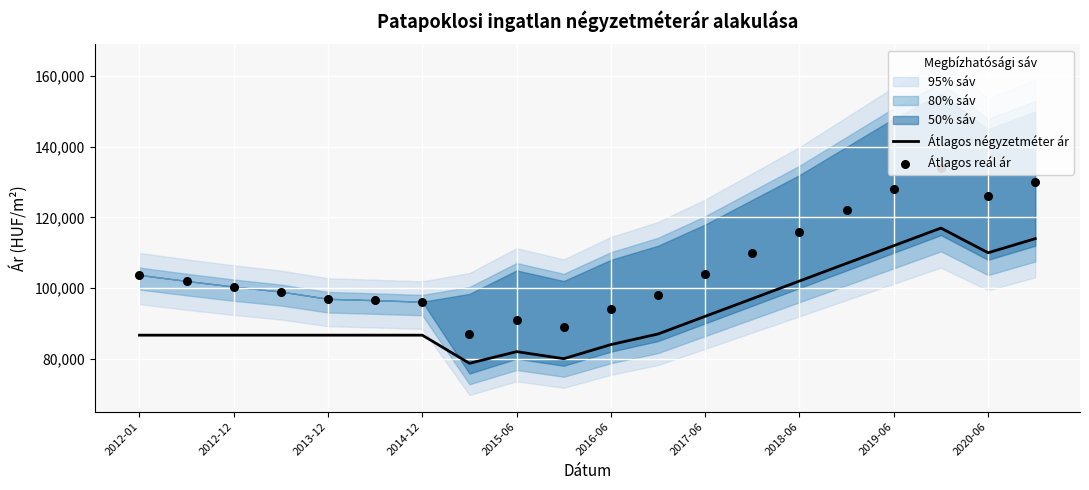

What is the maximum value for Átlagos négyzetméter ár?

117000